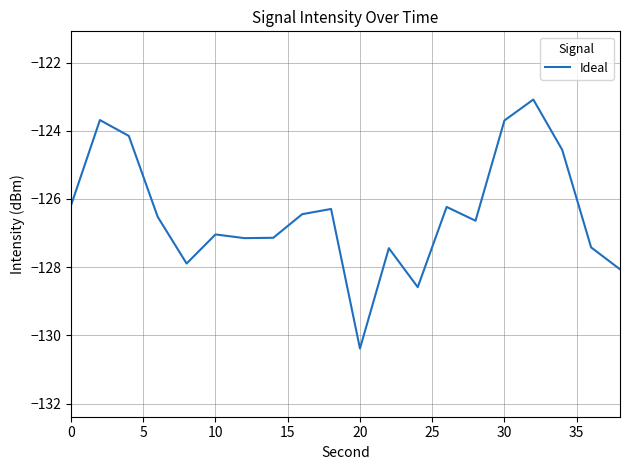

What is the greatest value displayed?

-123.1